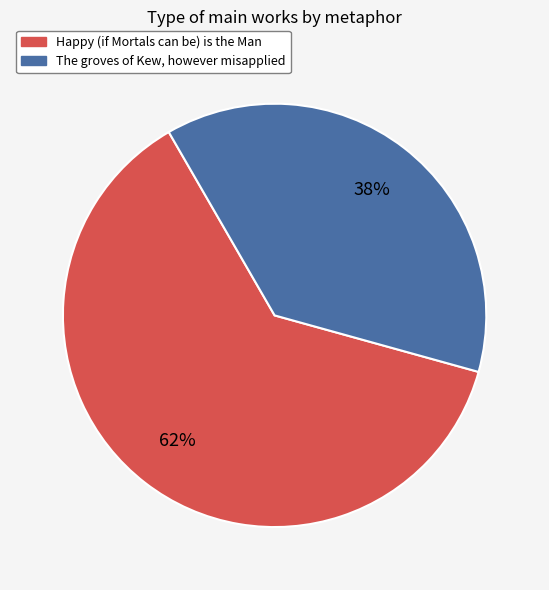

To the nearest percent, what is the average slice percentage?

50%